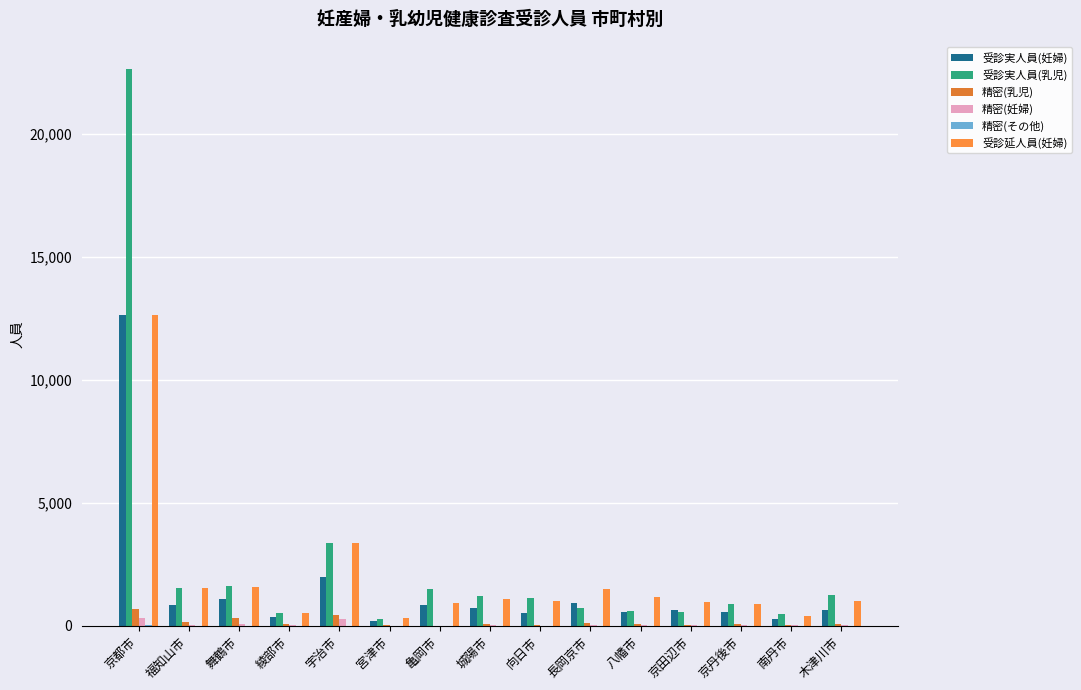

Between 京都市 and 南丹市, which series saw the biggest shift?

受診実人員(乳児)